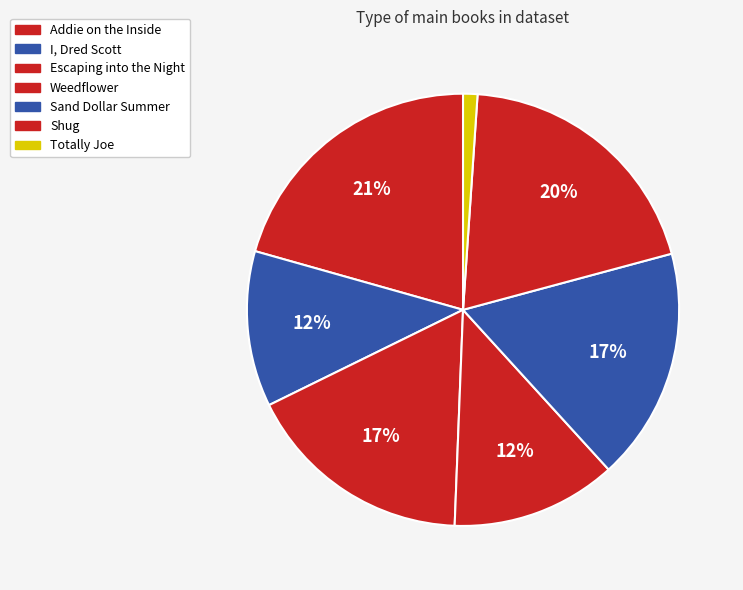

Between I, Dred Scott and Addie on the Inside, which is larger?

Addie on the Inside